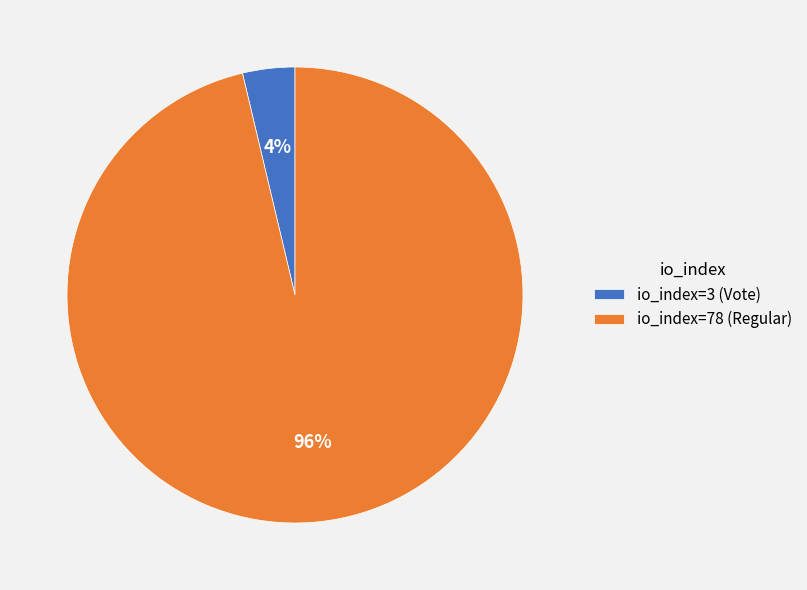

How many segments does this pie chart have?

2